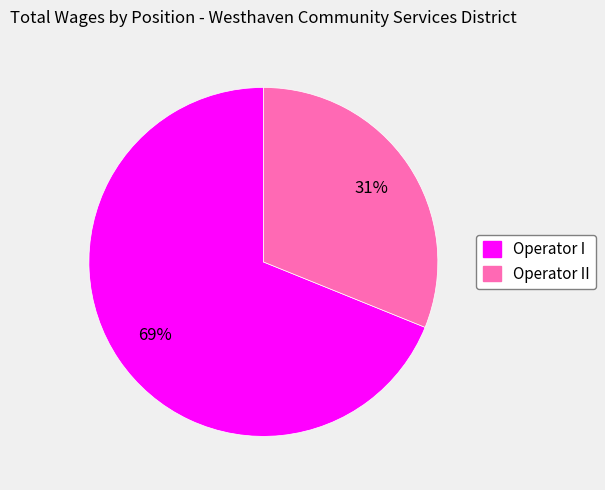

To the nearest percent, what is the difference between the largest and smallest slice percentages?

38%